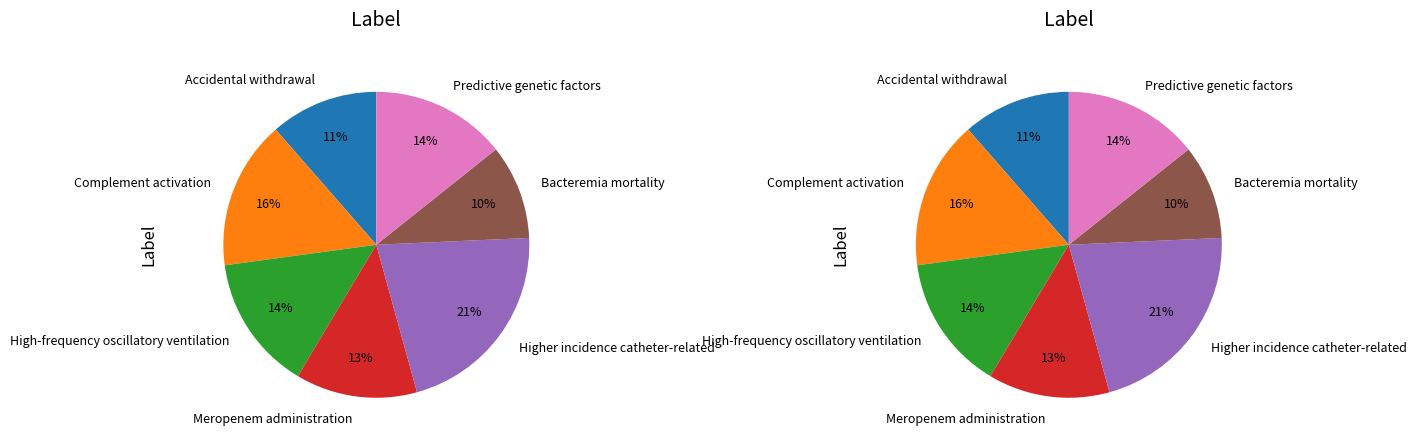

Does Higher incidence catheter-related represent more than half of the total?

No